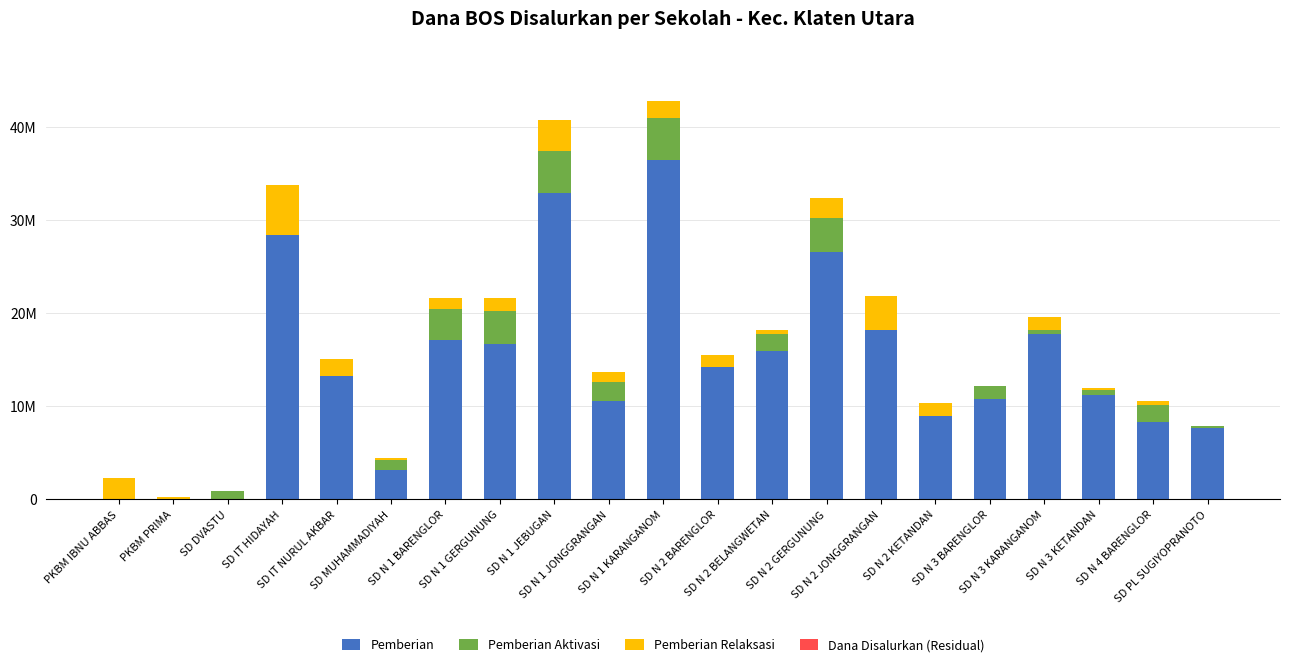

Does the chart contain stacked bars?

Yes